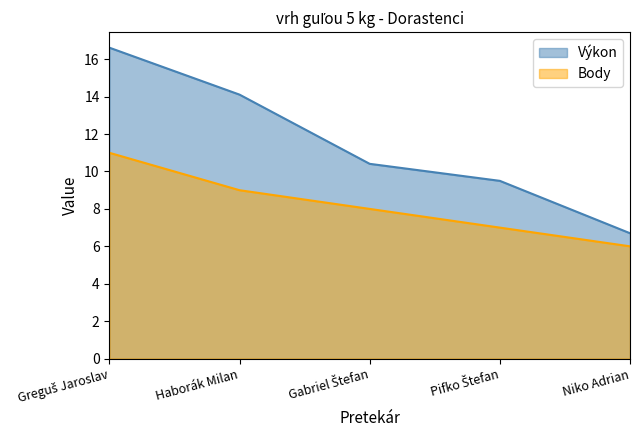

Reading left to right, list all the values displayed in this chart.

Výkon: 16.6	14.1	10.4	9.5	6.7
Body: 11.0	9.0	8.0	7.0	6.0